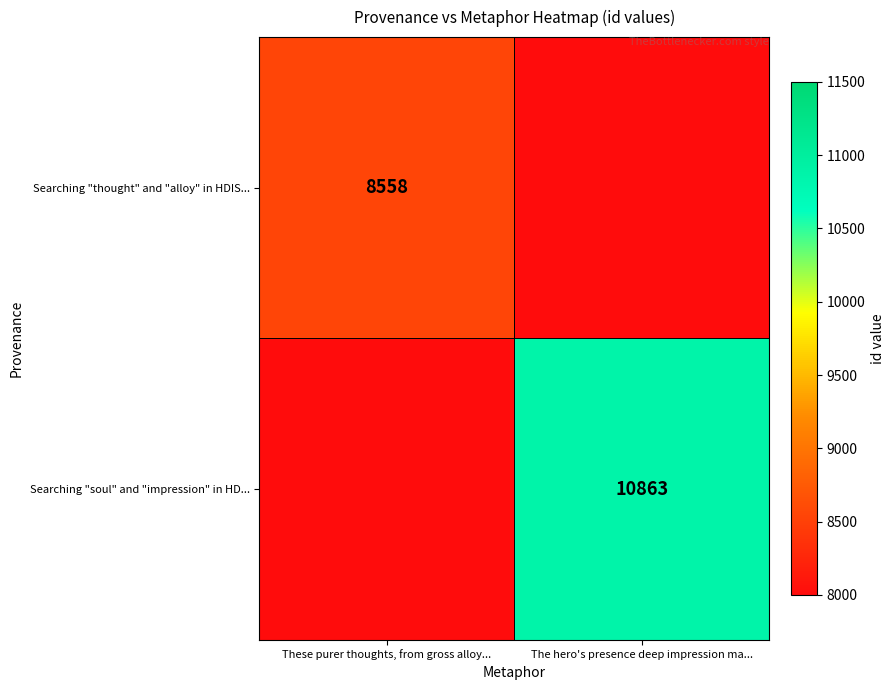

Is it true that Searching "soul" and "impression" in HD... equals 10863 at The hero's presence deep impression ma...?

True